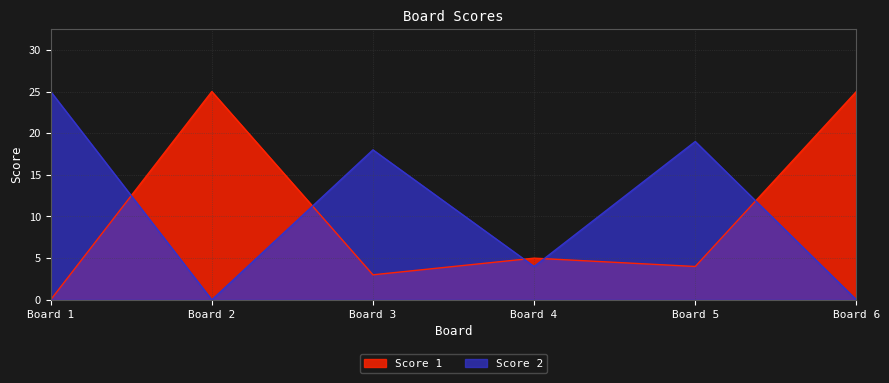

True or false: Score 2 and Score 1 intersect in this chart.

True